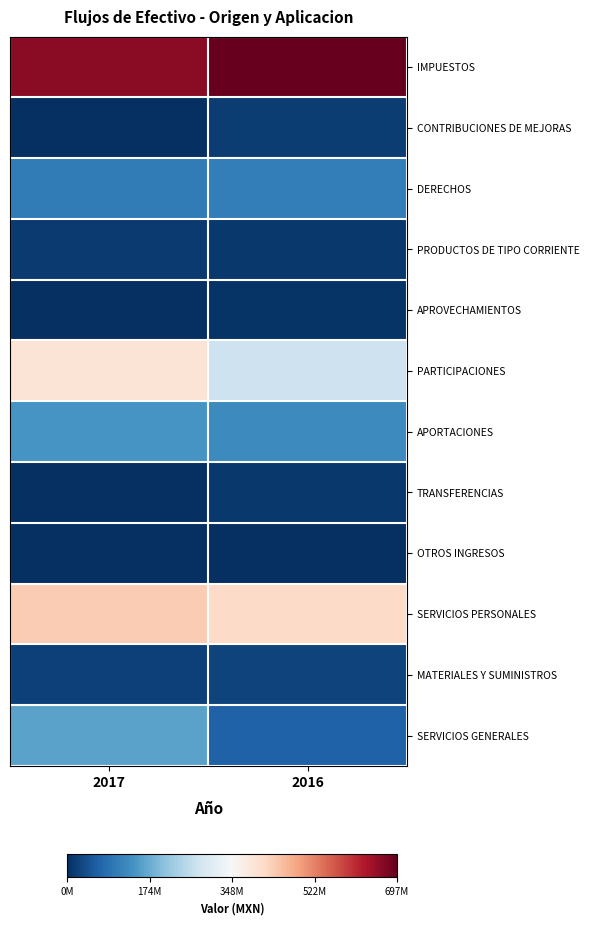

At how many categories does at least one series exceed 323849088?

2